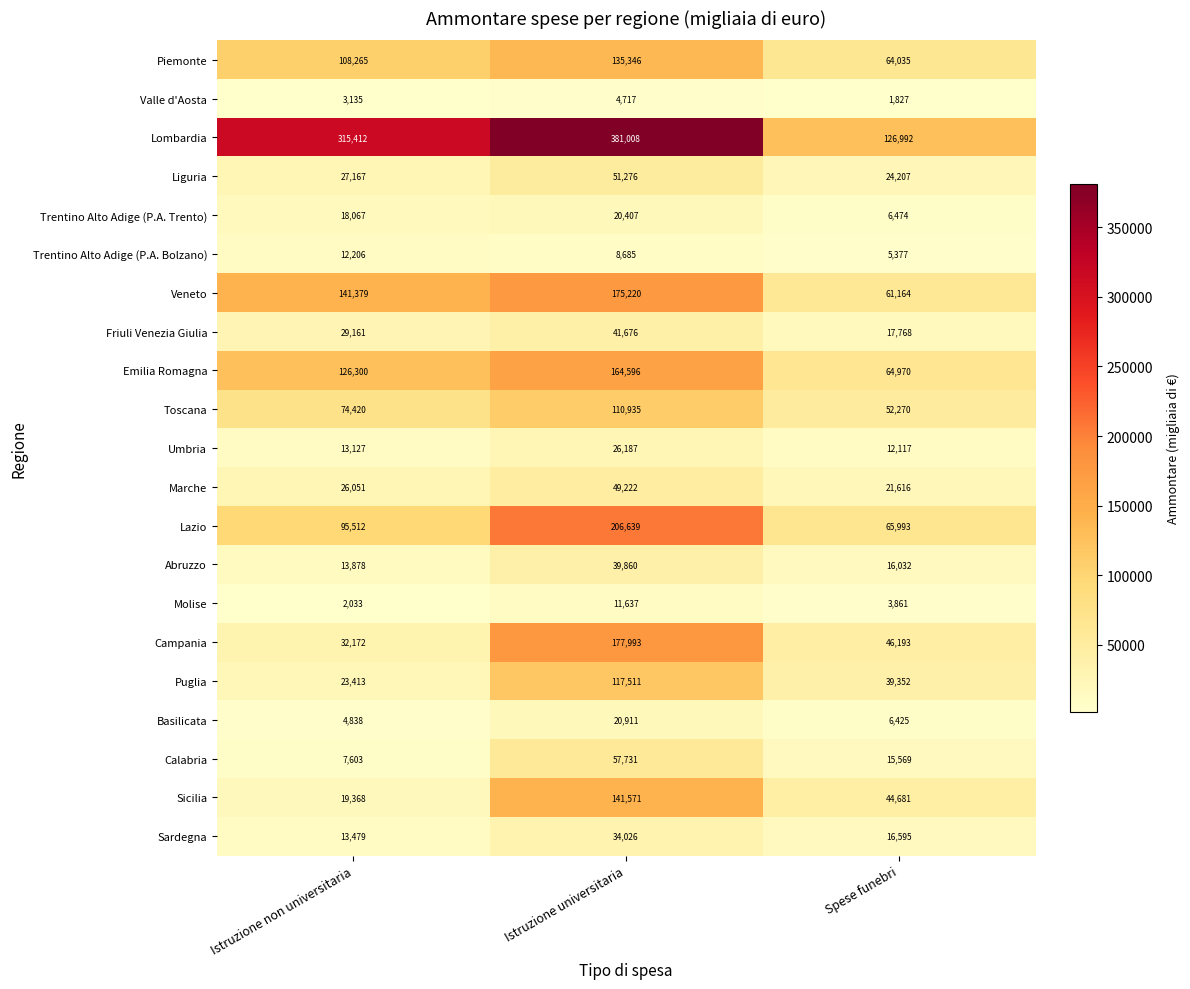

Between Istruzione non universitaria and Spese funebri, which series saw the biggest shift?

Lombardia